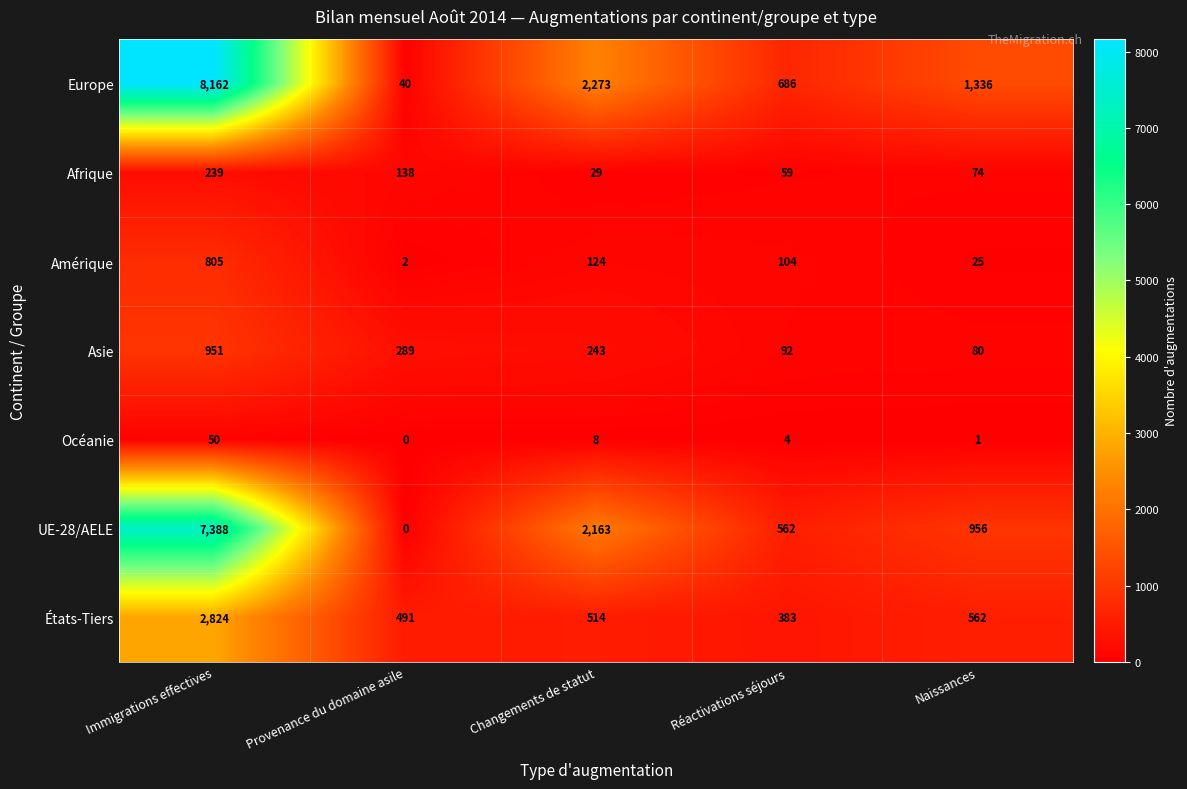

What is the difference between the maximum and second lowest values in the États-Tiers series?

2333